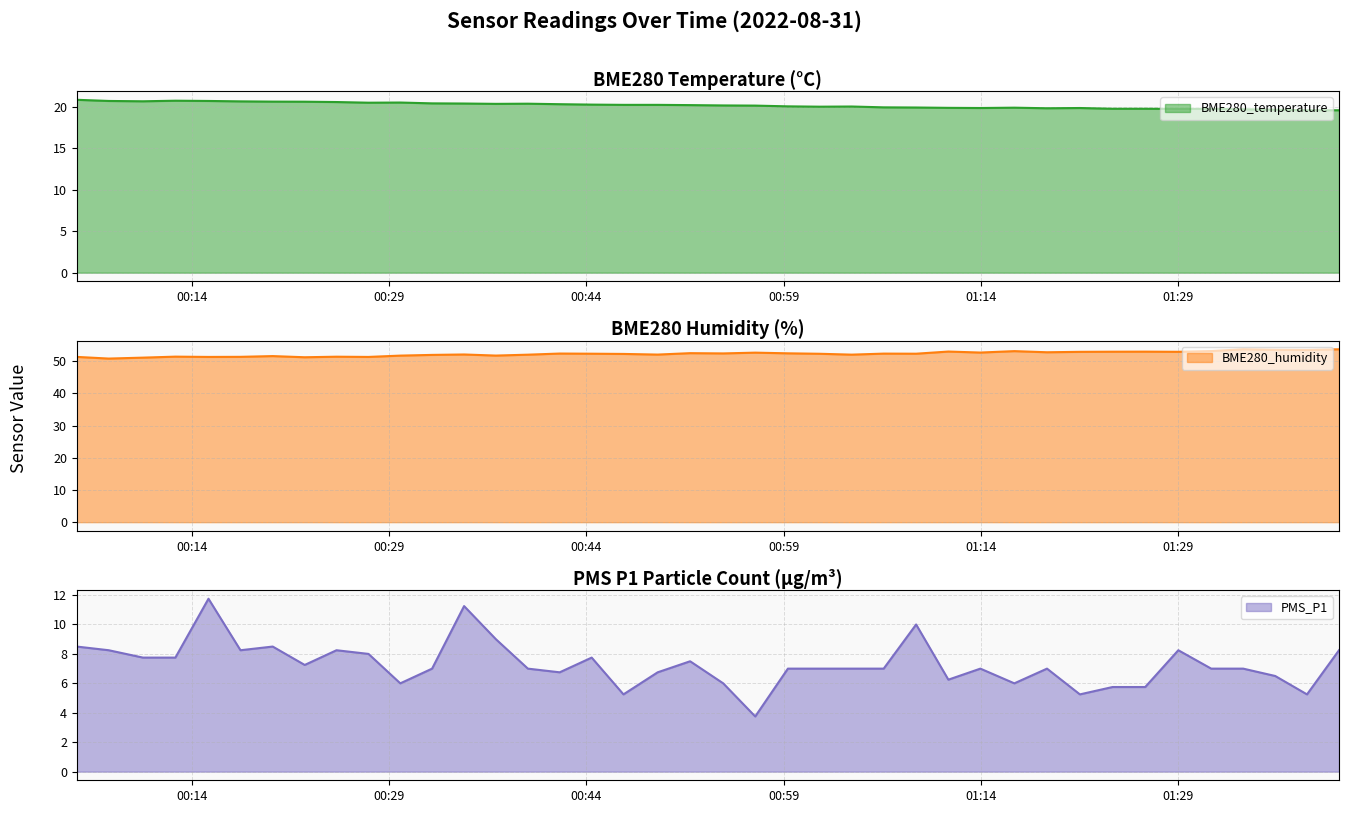

Between 2022/08/31 01:24:00 and 2022/08/31 00:22:35, which is larger?

2022/08/31 00:22:35